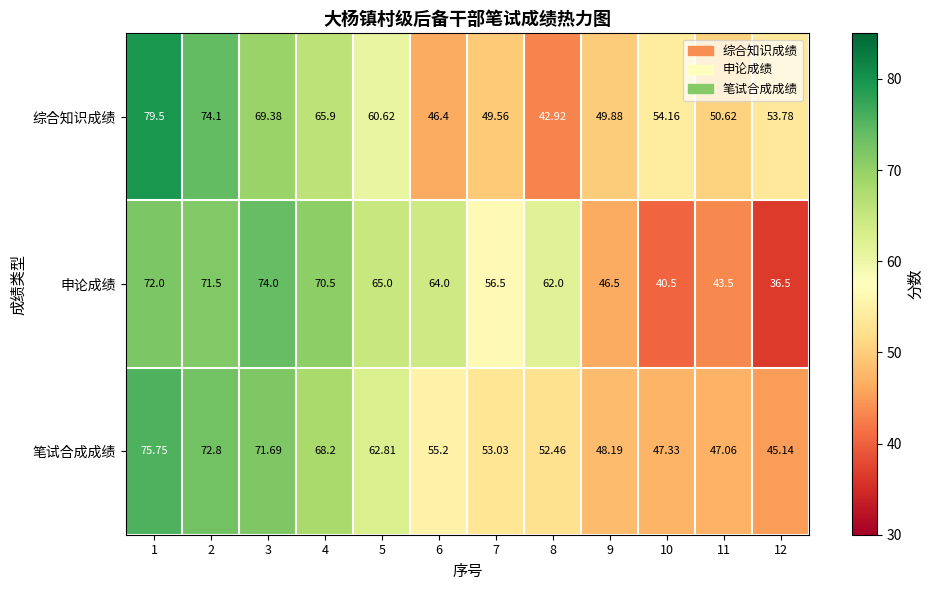

Which series has the largest total across all categories?

申论成绩